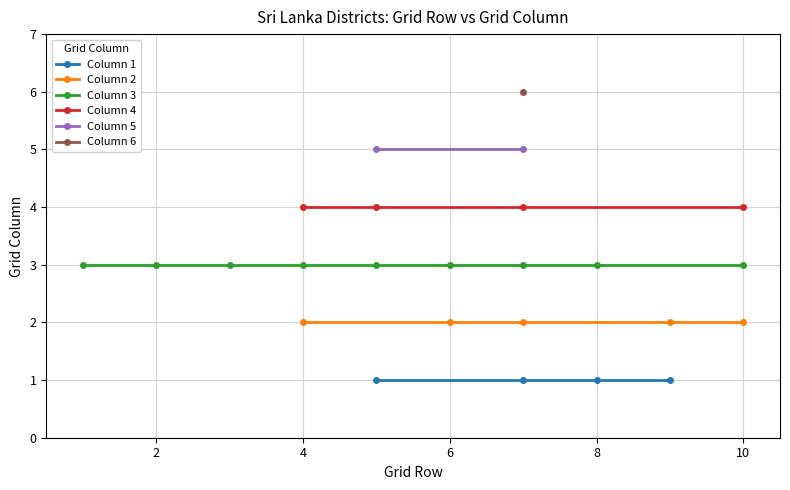

Is this an area chart (filled region under the line)?

No